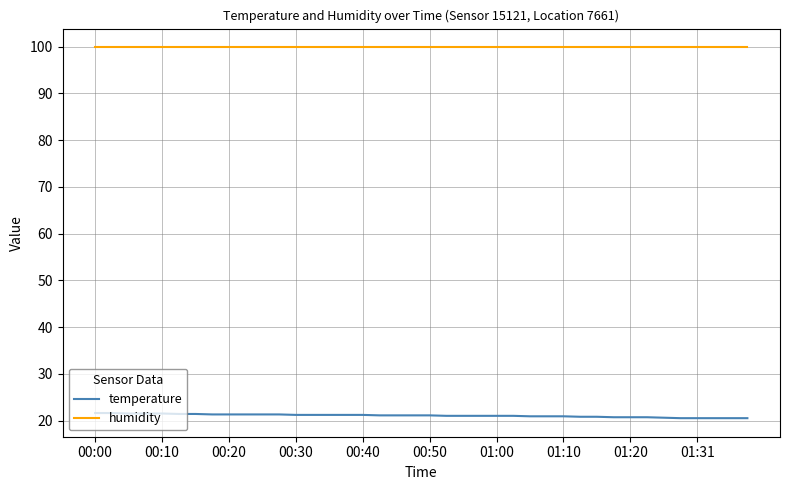

List the series in order of their peak value, highest first.

humidity, temperature